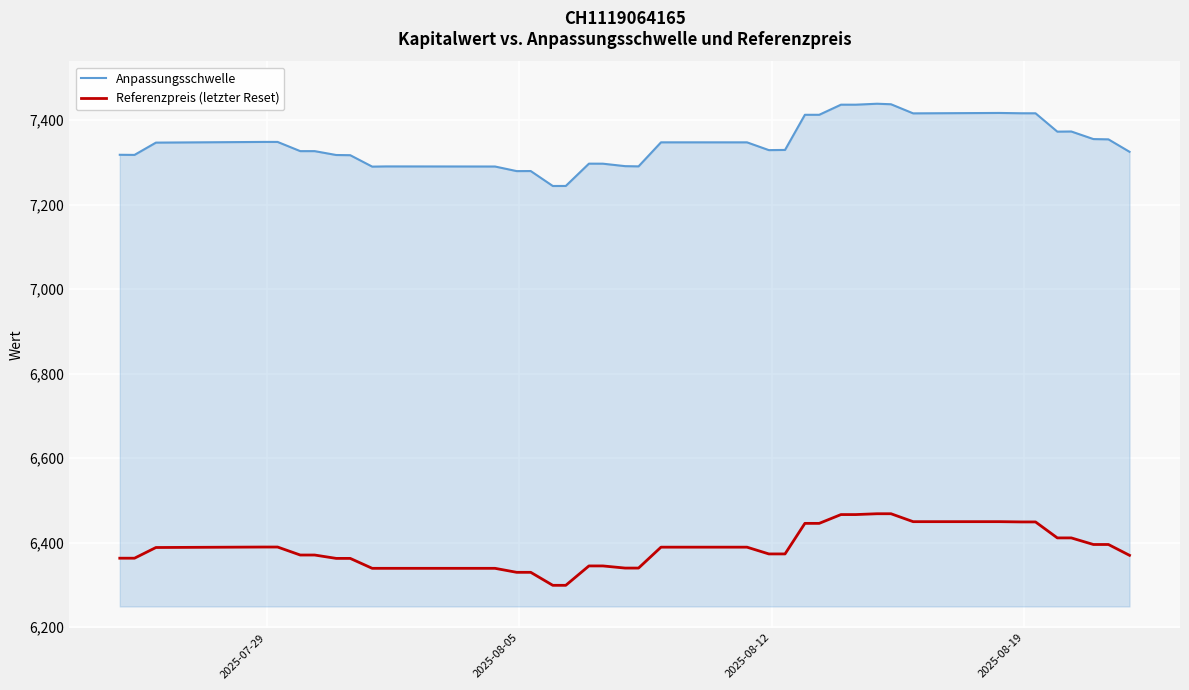

At how many categories does at least one series exceed 7013?

39